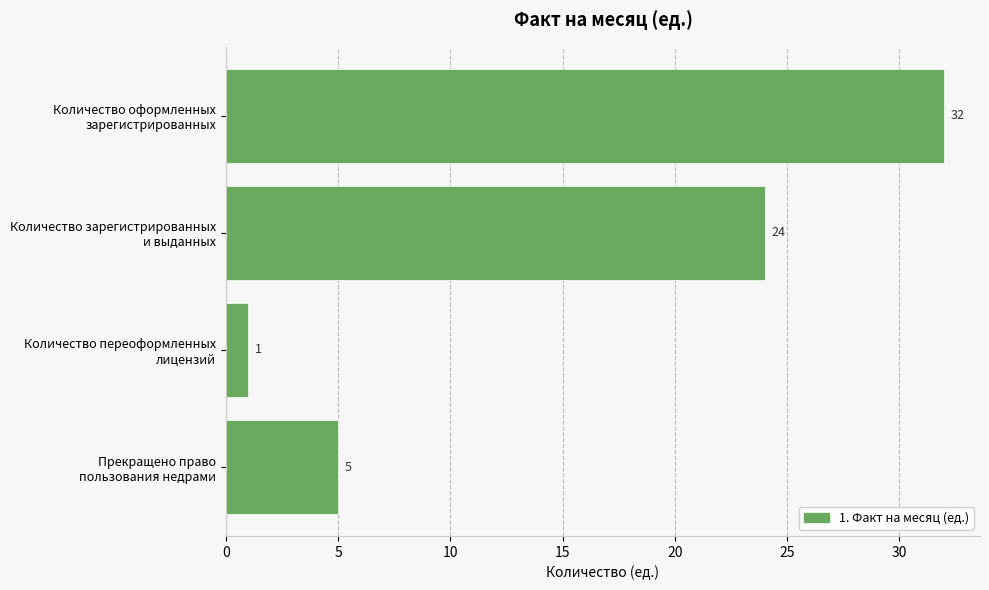

What is the difference between the maximum and minimum values?

31